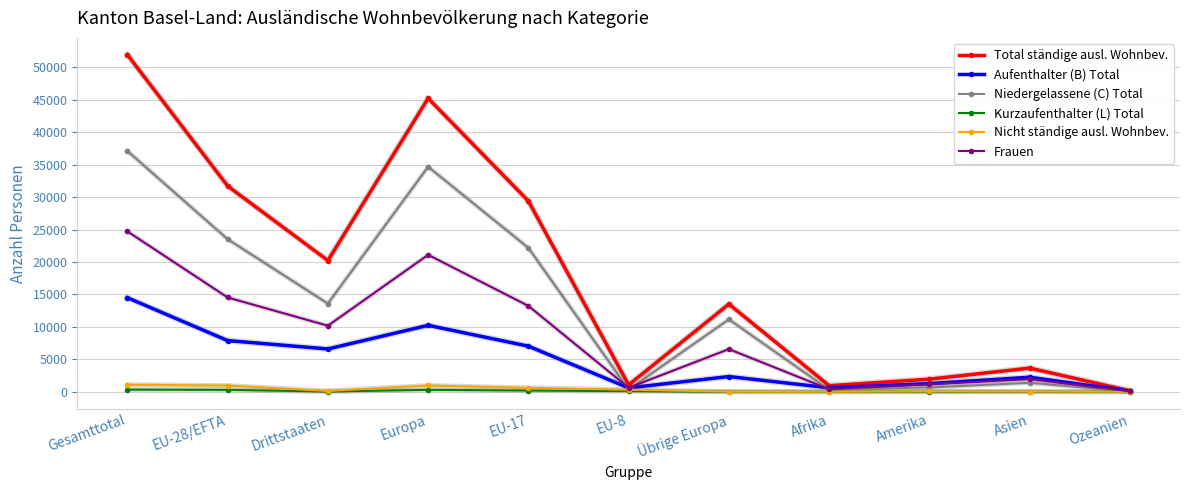

At which label does Total ständige ausl. Wohnbev. reach its minimum?

Ozeanien